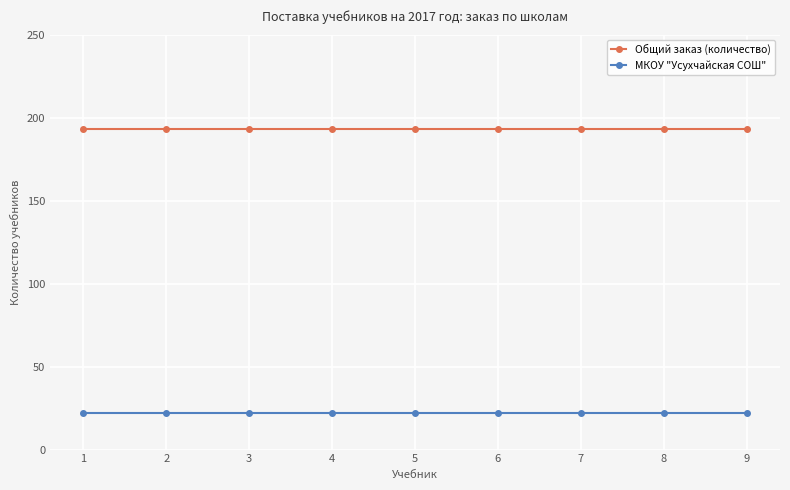

Rank the series at 4 from highest to lowest value.

Общий заказ (количество), МКОУ "Усухчайская СОШ"